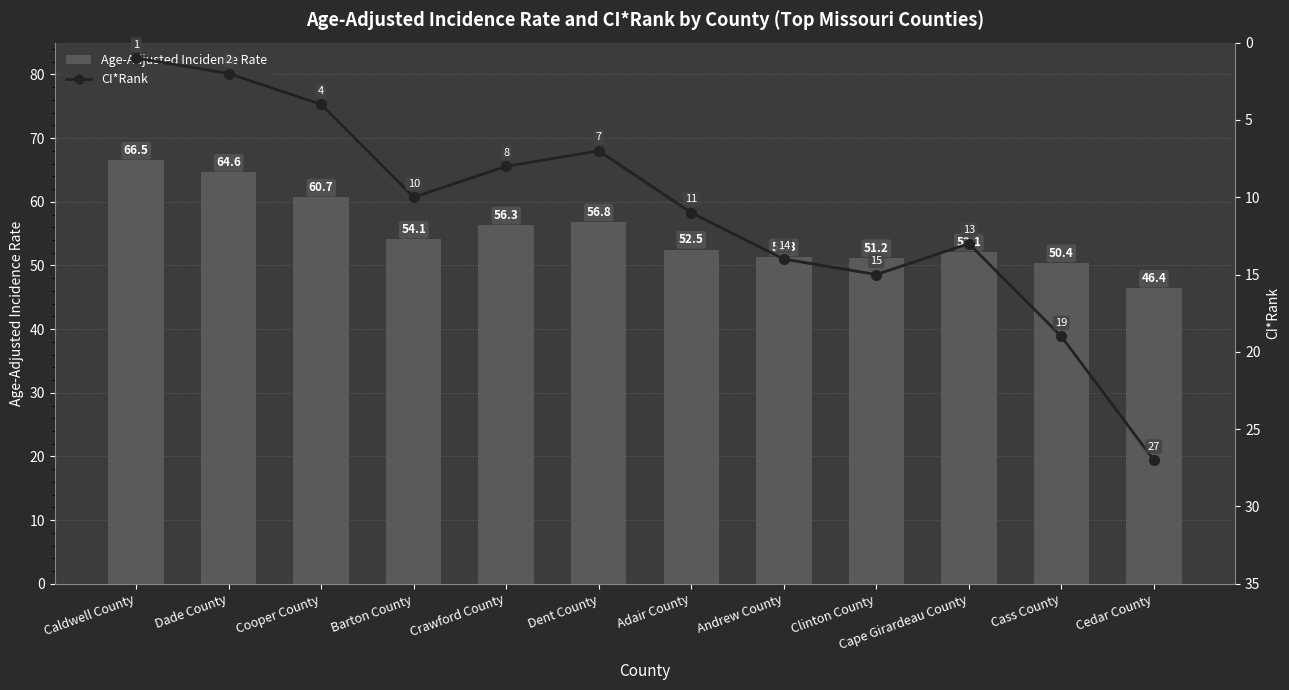

Reading left to right, list all the values displayed in this chart.

Age-Adjusted Incidence Rate: Caldwell County=66.5	Dade County=64.6	Cooper County=60.7	Barton County=54.1	Crawford County=56.3	Dent County=56.8	Adair County=52.5	Andrew County=51.3	Clinton County=51.2	Cape Girardeau County=52.1	Cass County=50.4	Cedar County=46.4
CI*Rank: Caldwell County=1.0	Dade County=2.0	Cooper County=4.0	Barton County=10.0	Crawford County=8.0	Dent County=7.0	Adair County=11.0	Andrew County=14.0	Clinton County=15.0	Cape Girardeau County=13.0	Cass County=19.0	Cedar County=27.0